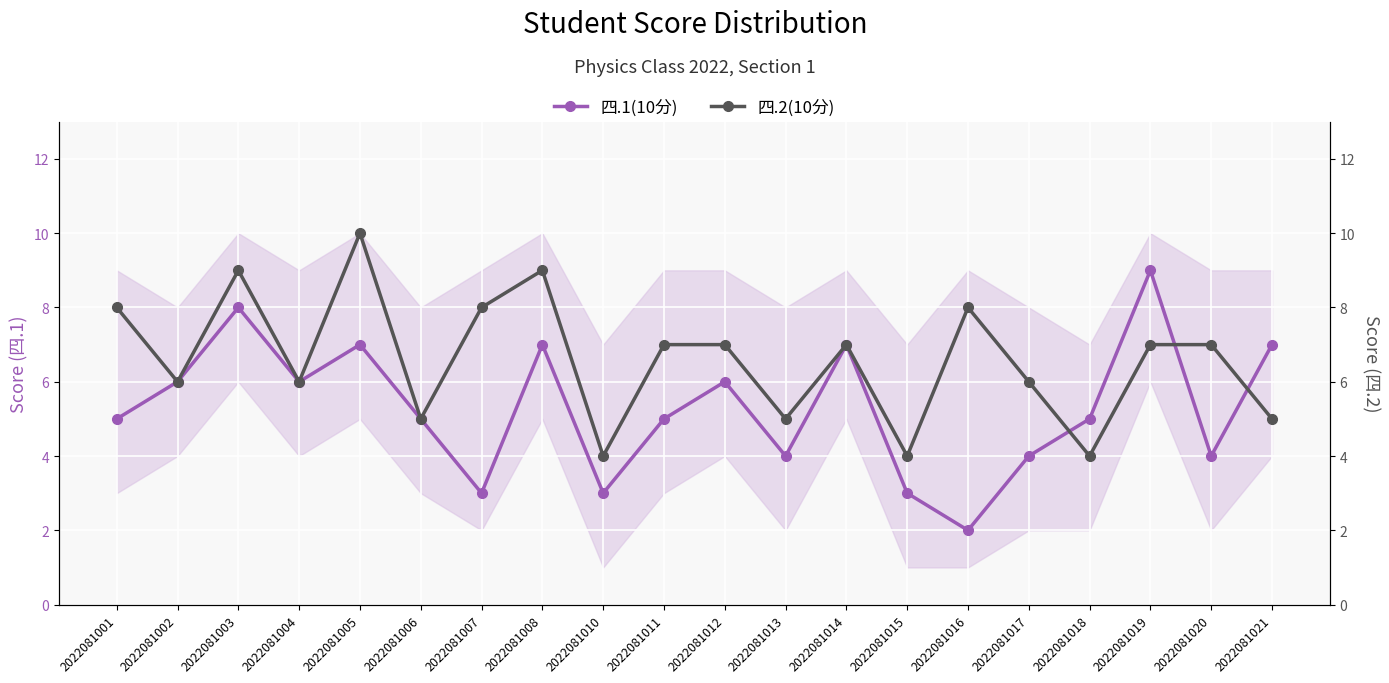

What is the difference between the 四.1(10分) values at 2022081001 and 2022081003?

3